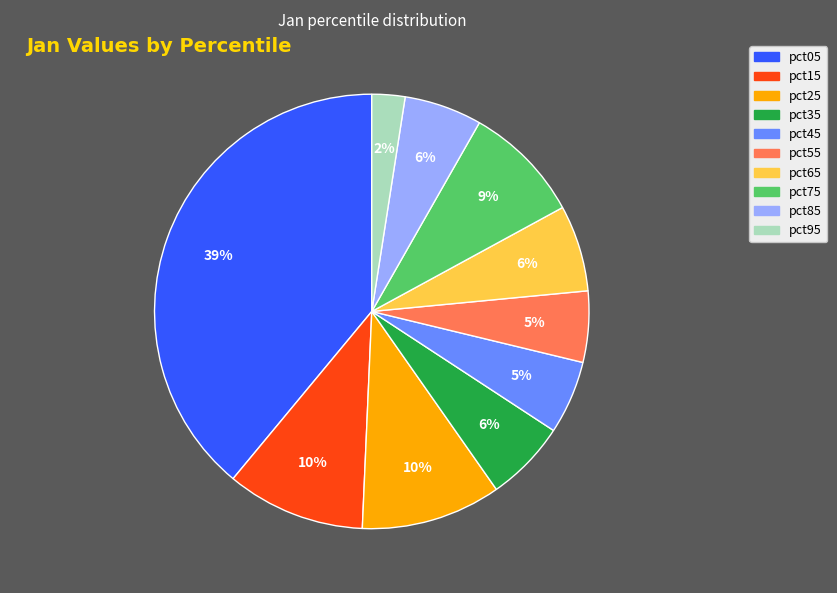

Combined, do pct75 and pct15 account for over 50%?

No